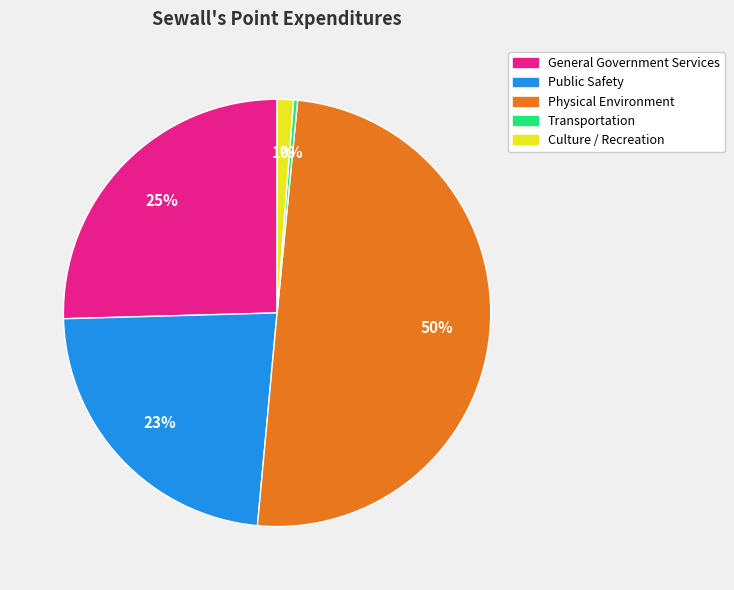

Is the sum of Public Safety and Physical Environment greater than half?

Yes